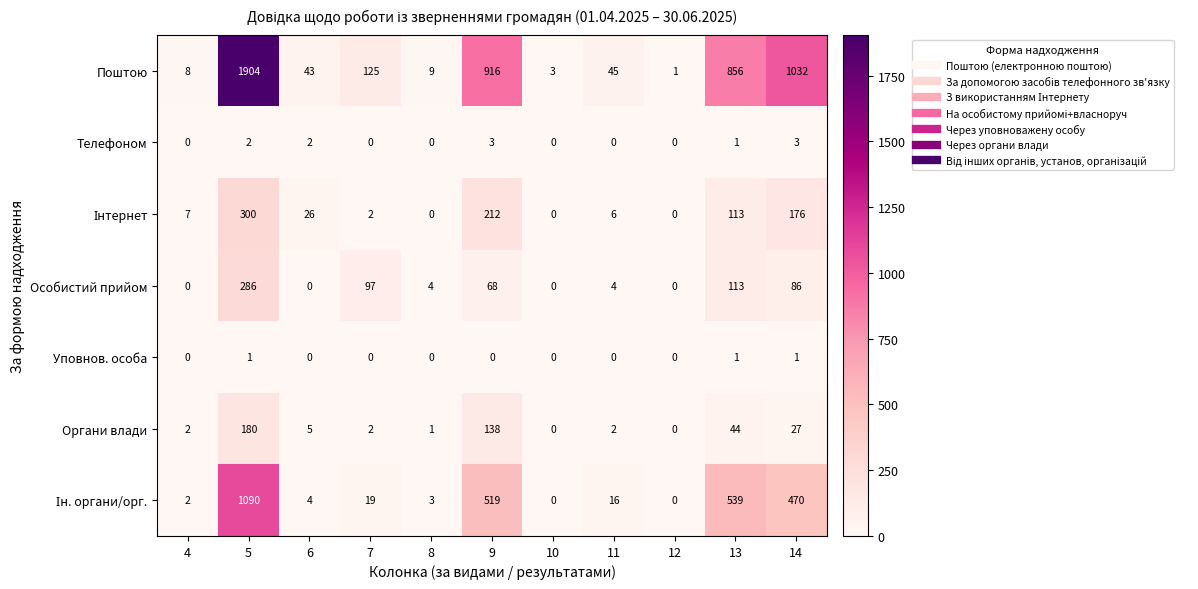

Which series has the largest total across all categories?

Поштою